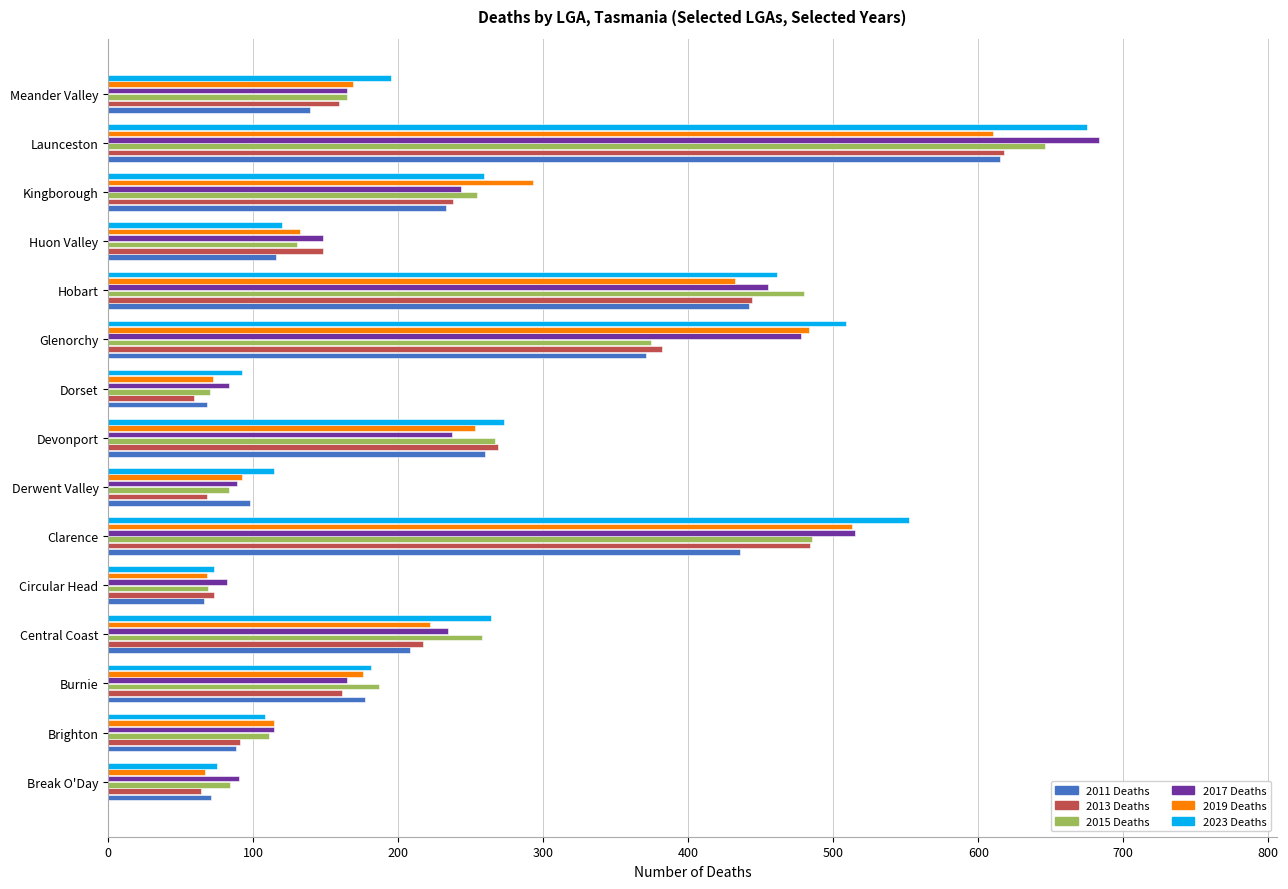

What are all the series names shown in the legend?

2011 Deaths, 2013 Deaths, 2015 Deaths, 2017 Deaths, 2019 Deaths, 2023 Deaths